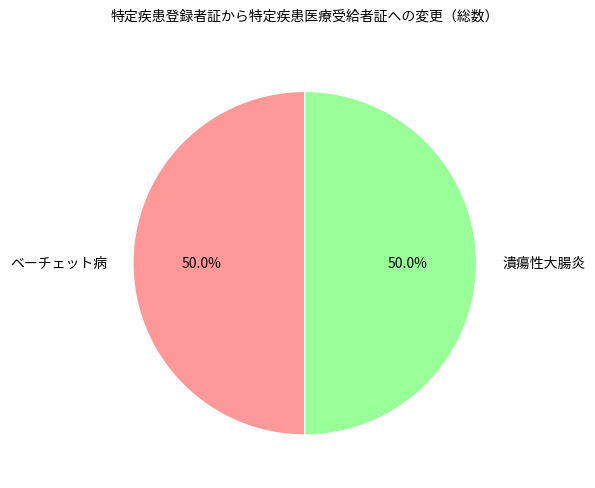

What portion of the pie excludes ベーチェット病?

50.0%